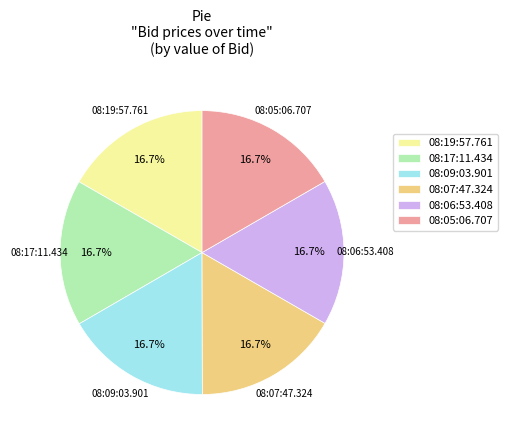

To the nearest percent, what is the combined percentage of 08:19:57.761 and 08:06:53.408?

33%